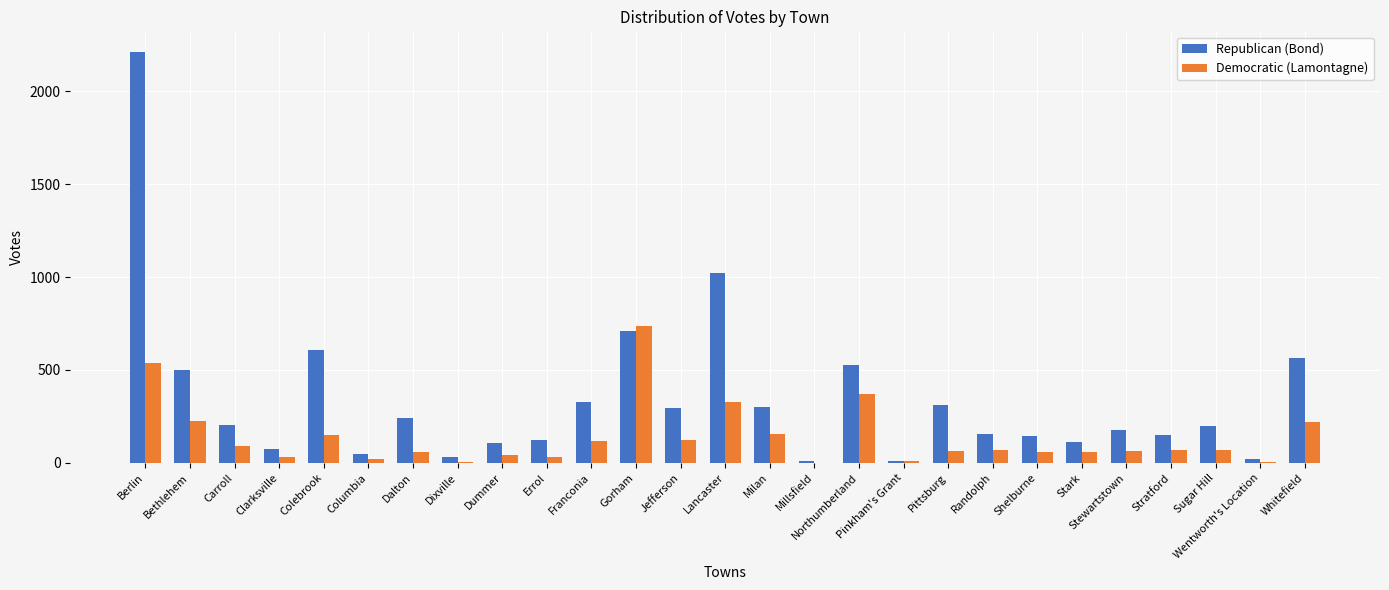

Is the value of Democratic (Lamontagne) at Stark greater than the value of Republican (Bond) at Randolph?

No